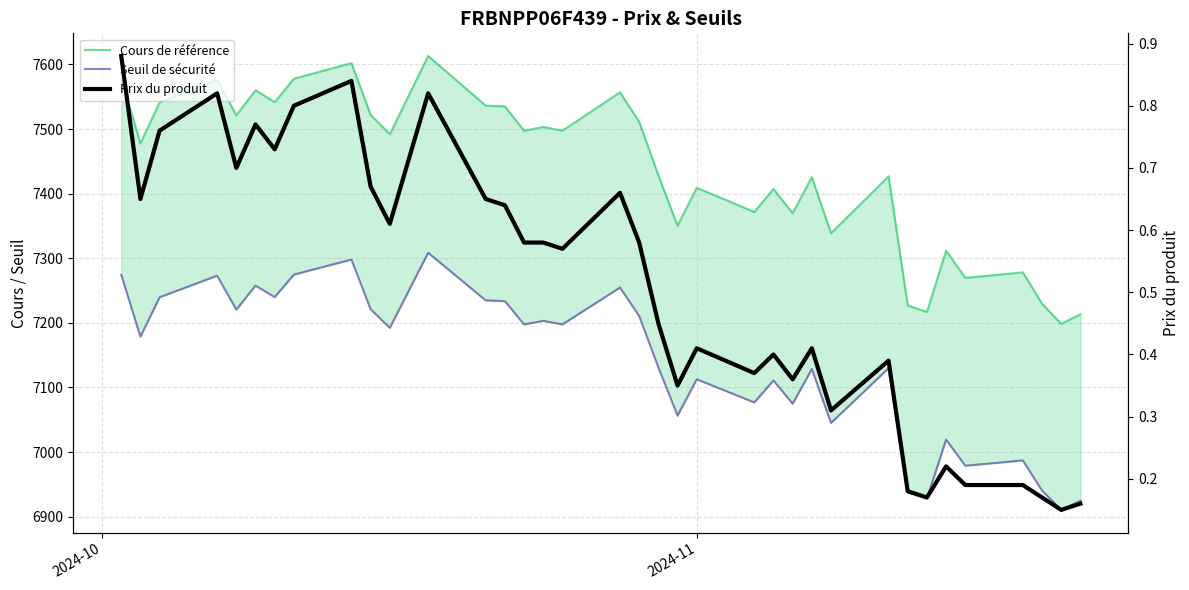

Is it true that Cours de référence equals 2420.2 at 11?

False